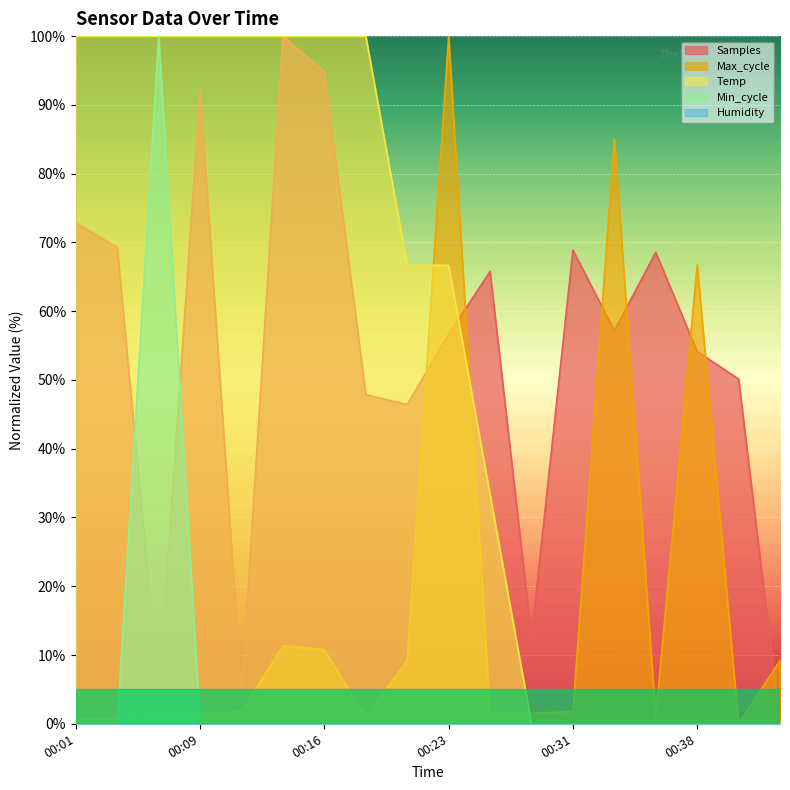

What is the greatest value displayed?

100.0